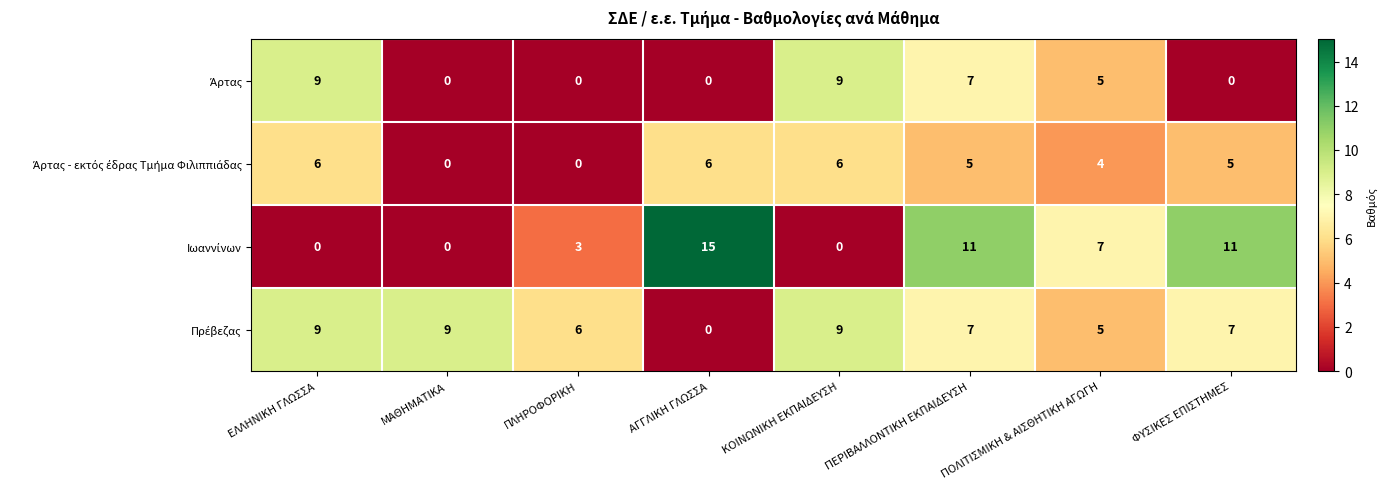

At which category does the chart reach its peak across all series?

ΑΓΓΛΙΚΗ ΓΛΩΣΣΑ